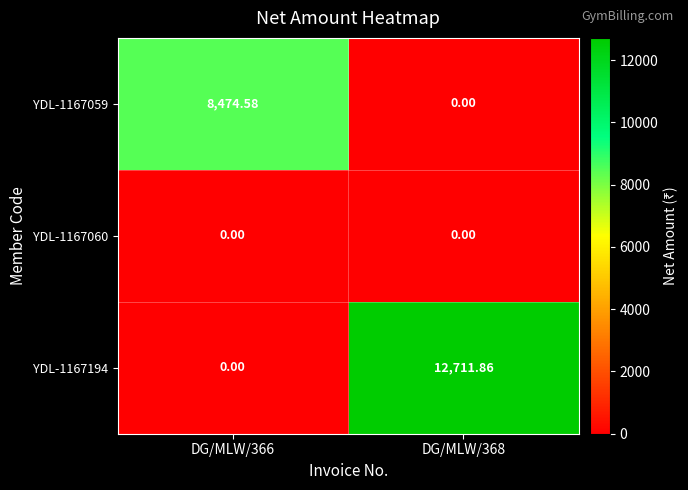

Is the value of YDL-1167059 at DG/MLW/366 greater than the value of YDL-1167060 at DG/MLW/368?

Yes